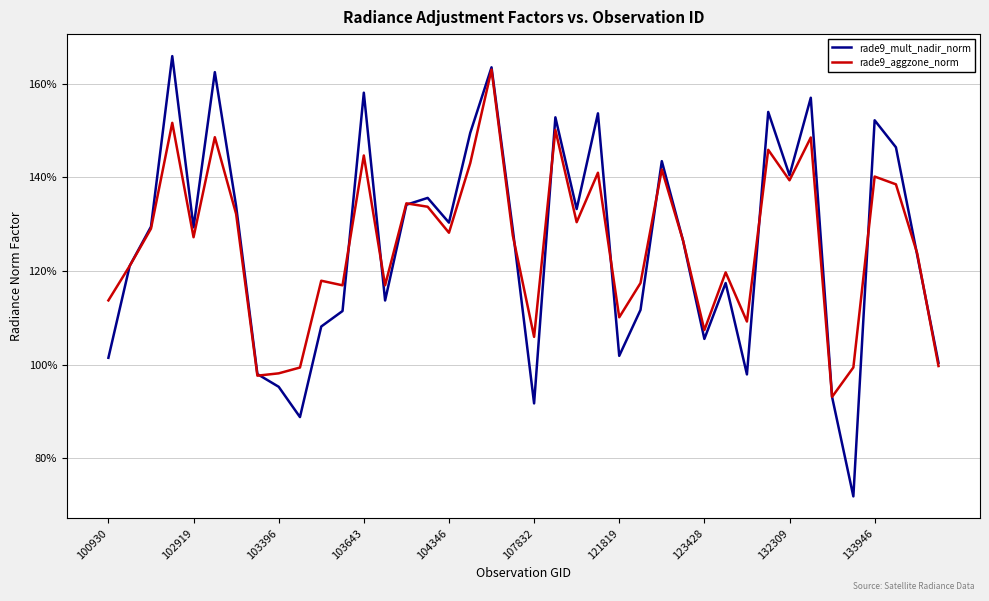

What are all the series names shown in the legend?

rade9_mult_nadir_norm, rade9_aggzone_norm